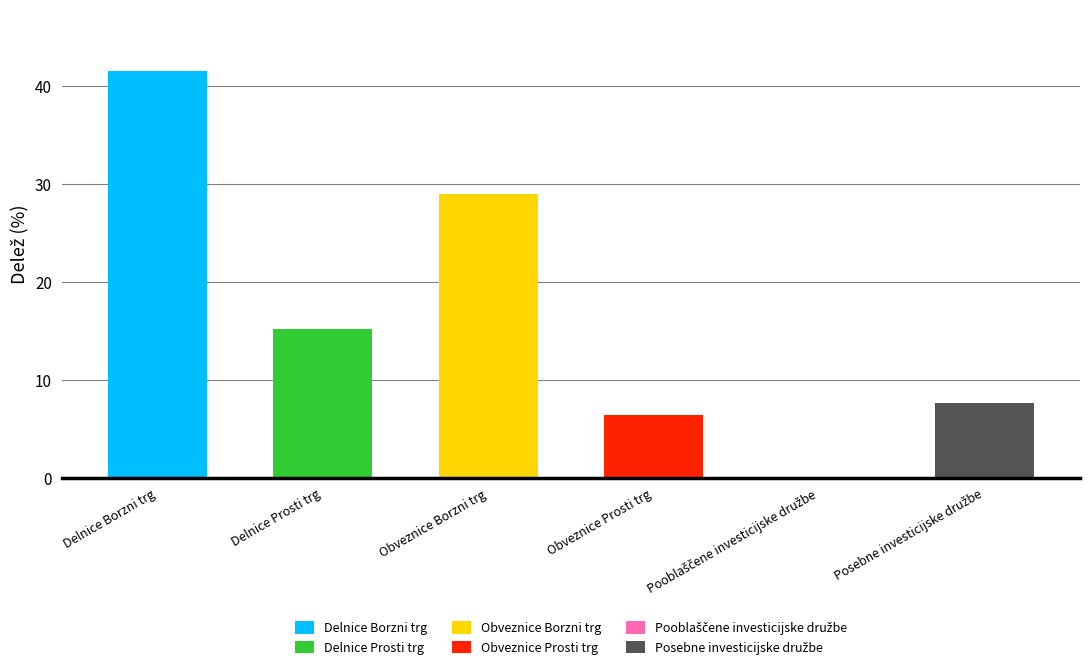

At which category is the sum across all series the highest?

Delnice Borzni trg